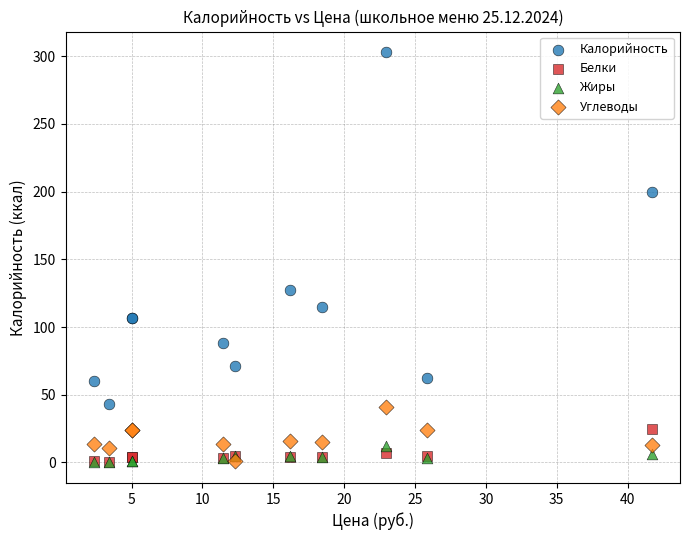

In the Калорийность series, what Y value is closest to 173?

200.0